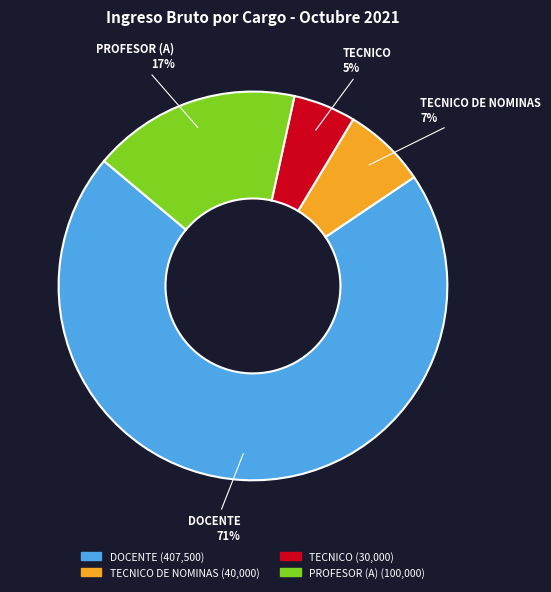

To the nearest percent, what is the average slice percentage?

25%